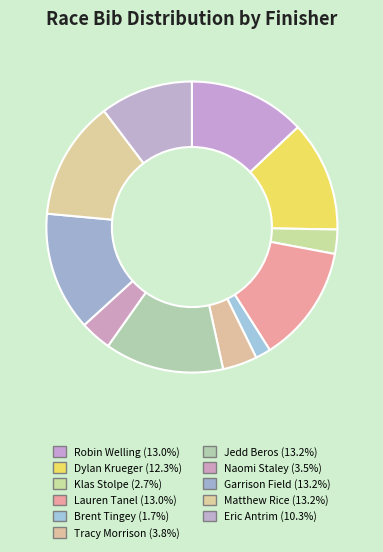

What percentage do Dylan Krueger and Garrison Field together represent?

25.5%